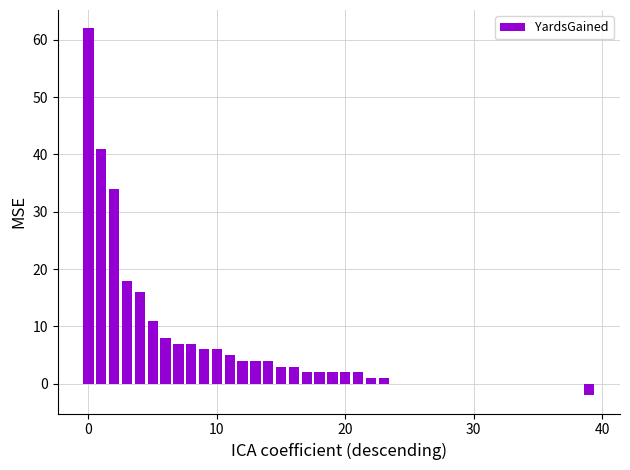

Count the number of data series in this chart.

1